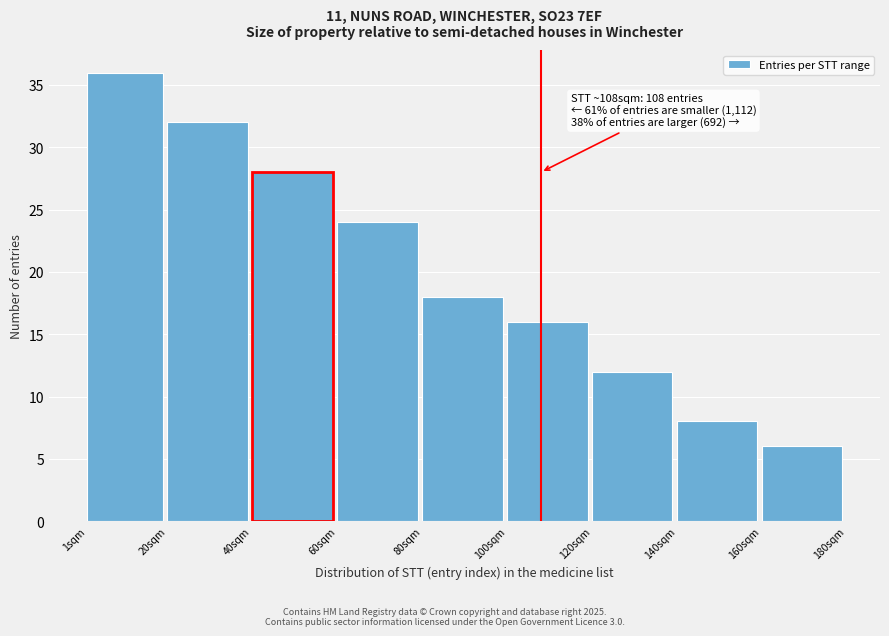

Reading left to right, extract all data points from this chart.

1sqm=36	20sqm=32	40sqm=28	60sqm=24	80sqm=18	100sqm=16	120sqm=12	140sqm=8	160sqm=6